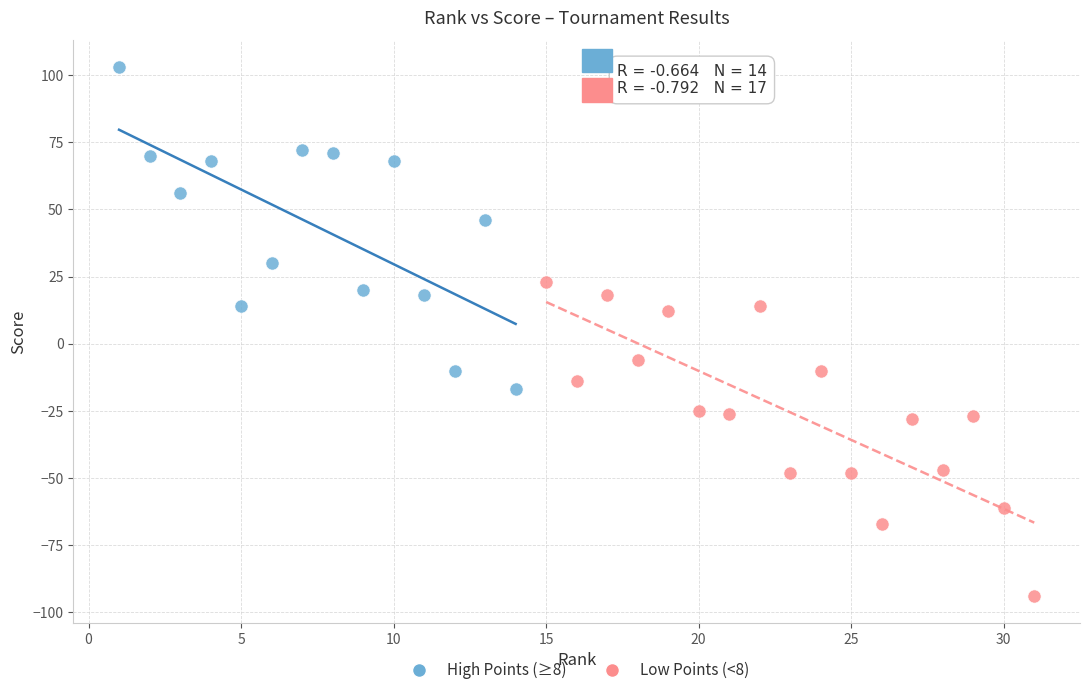

Which series contains the lowest Y value?

Low Points (<8)